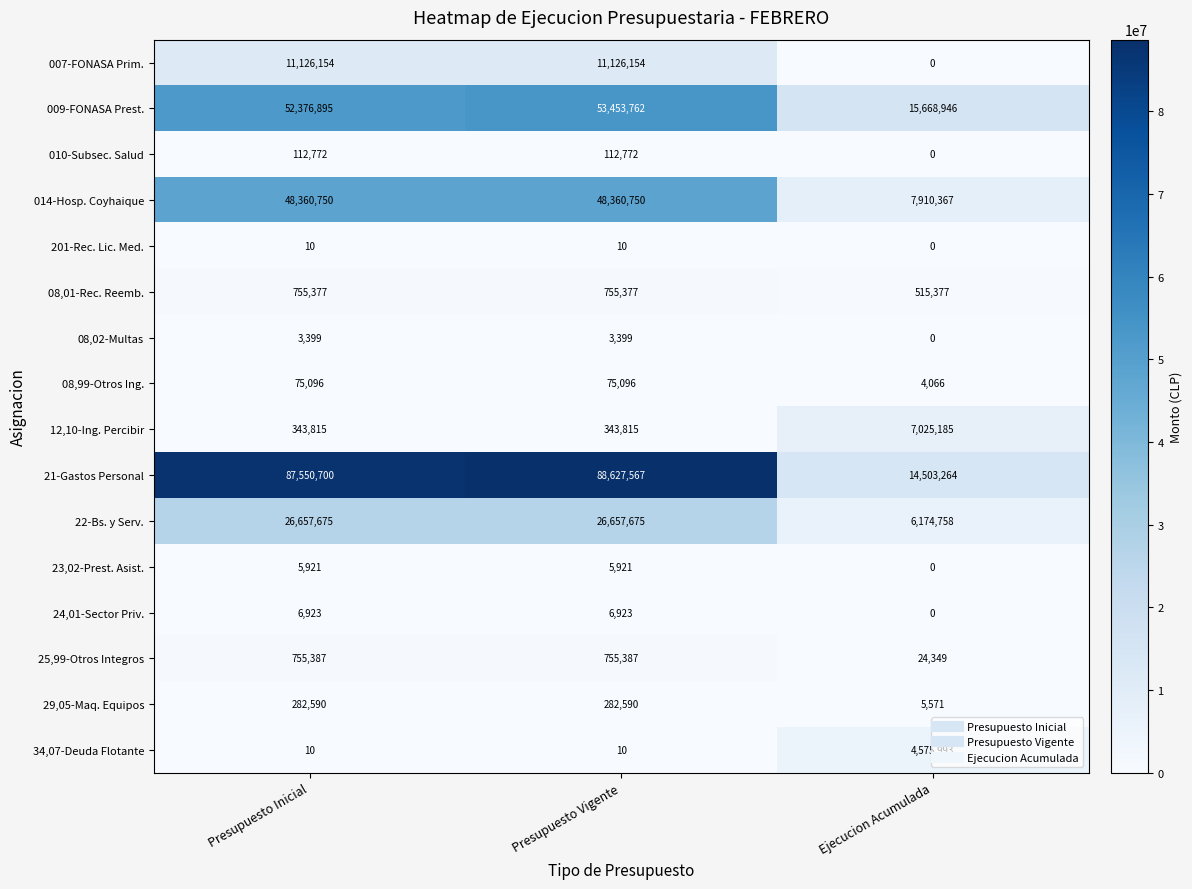

Which series has the widest spread of values?

21-Gastos Personal